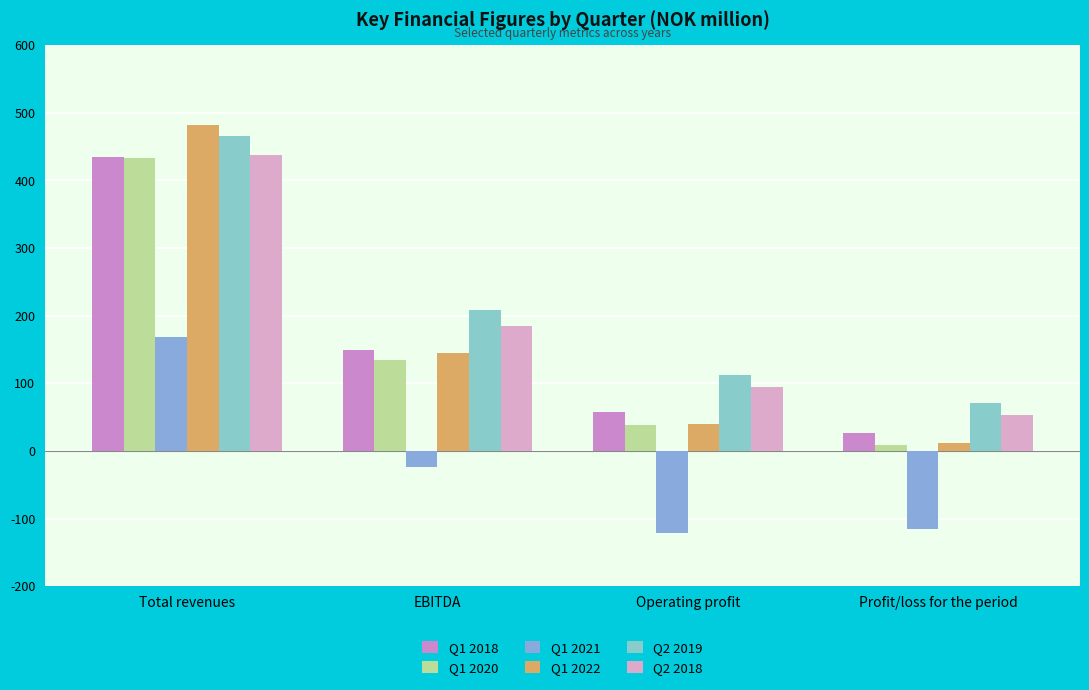

What is the difference between the maximum and minimum values in the Q1 2021 series?

290